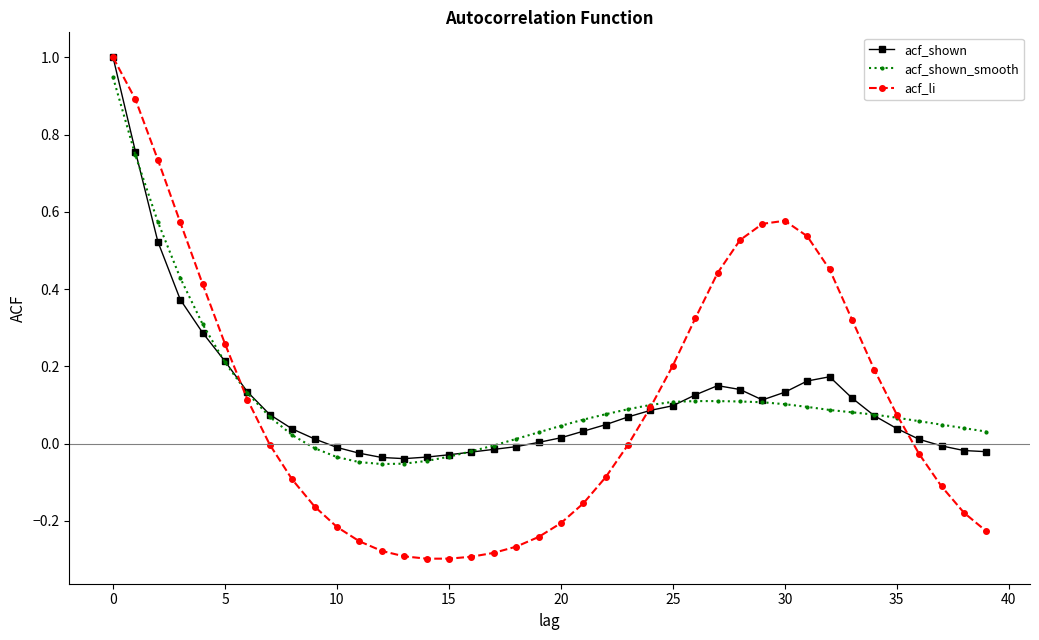

Which series has the largest range (max minus min)?

acf_li